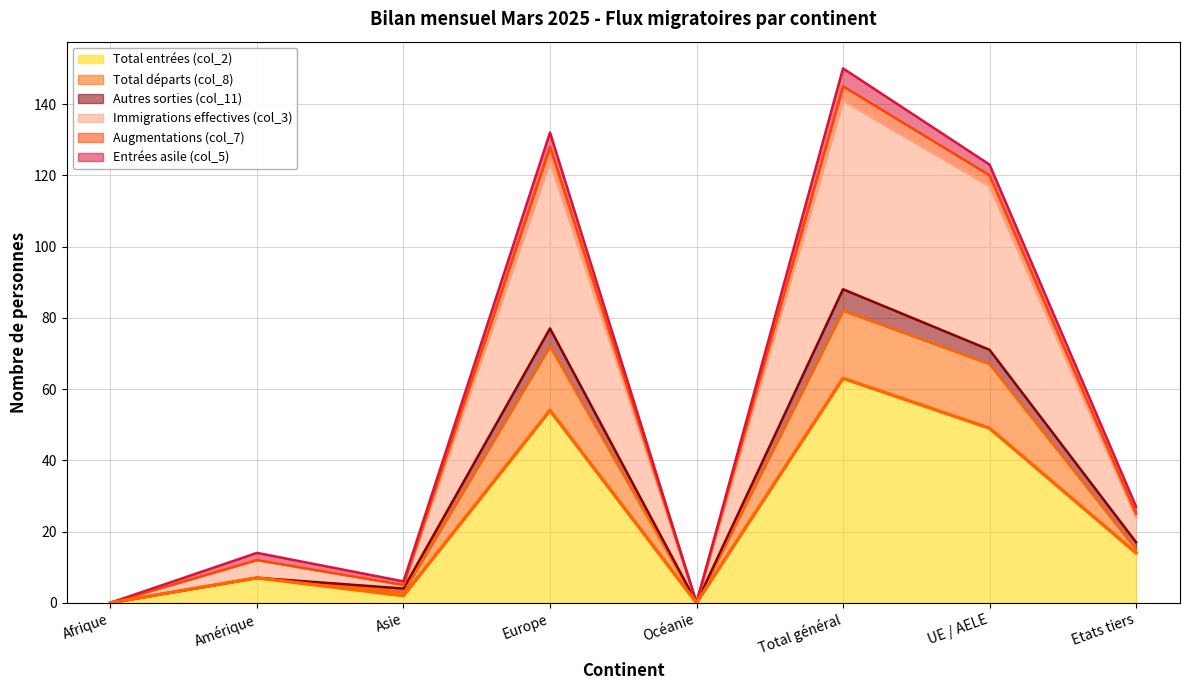

At how many categories does at least one series exceed 124?

2